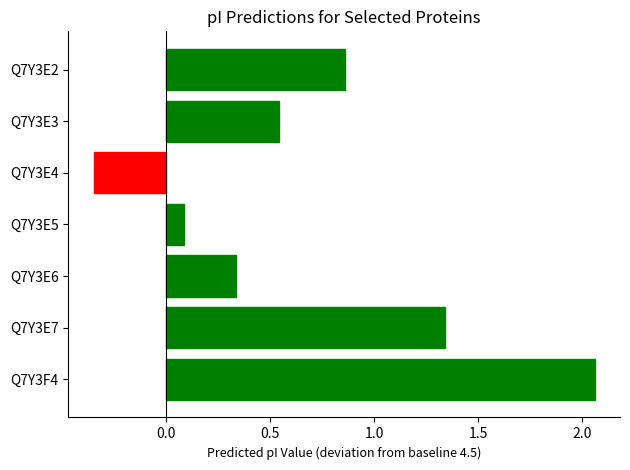

What is the difference between the second highest and minimum values?

1.7